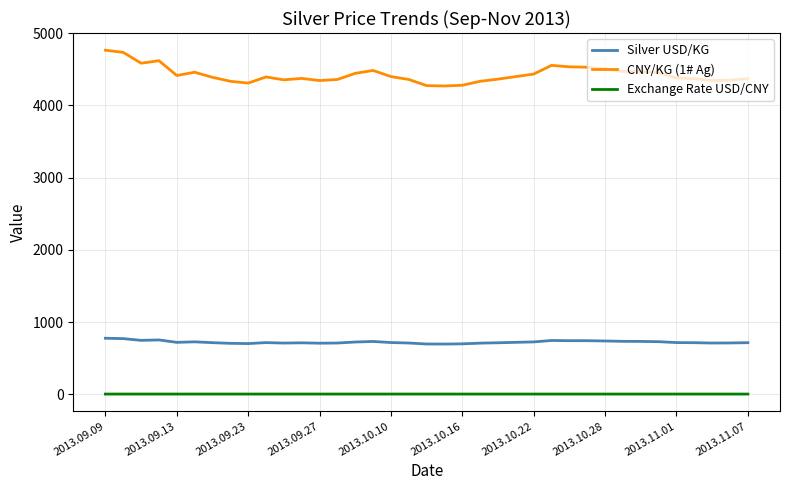

What is the difference between the maximum and minimum values in the CNY/KG (1# Ag) series?

495.0